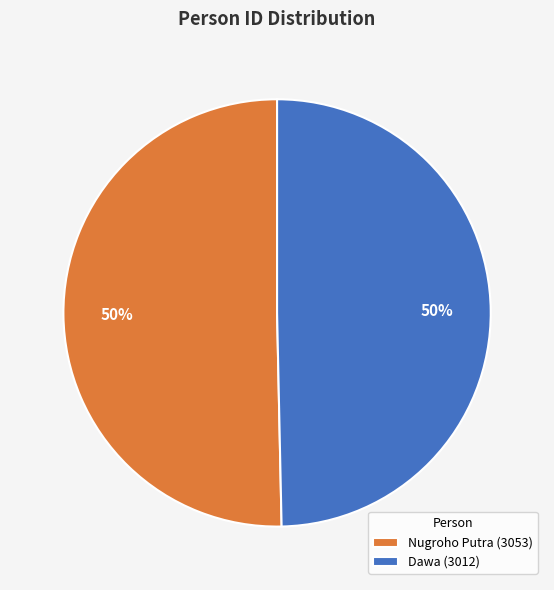

To the nearest percent, what is the average slice percentage?

50%